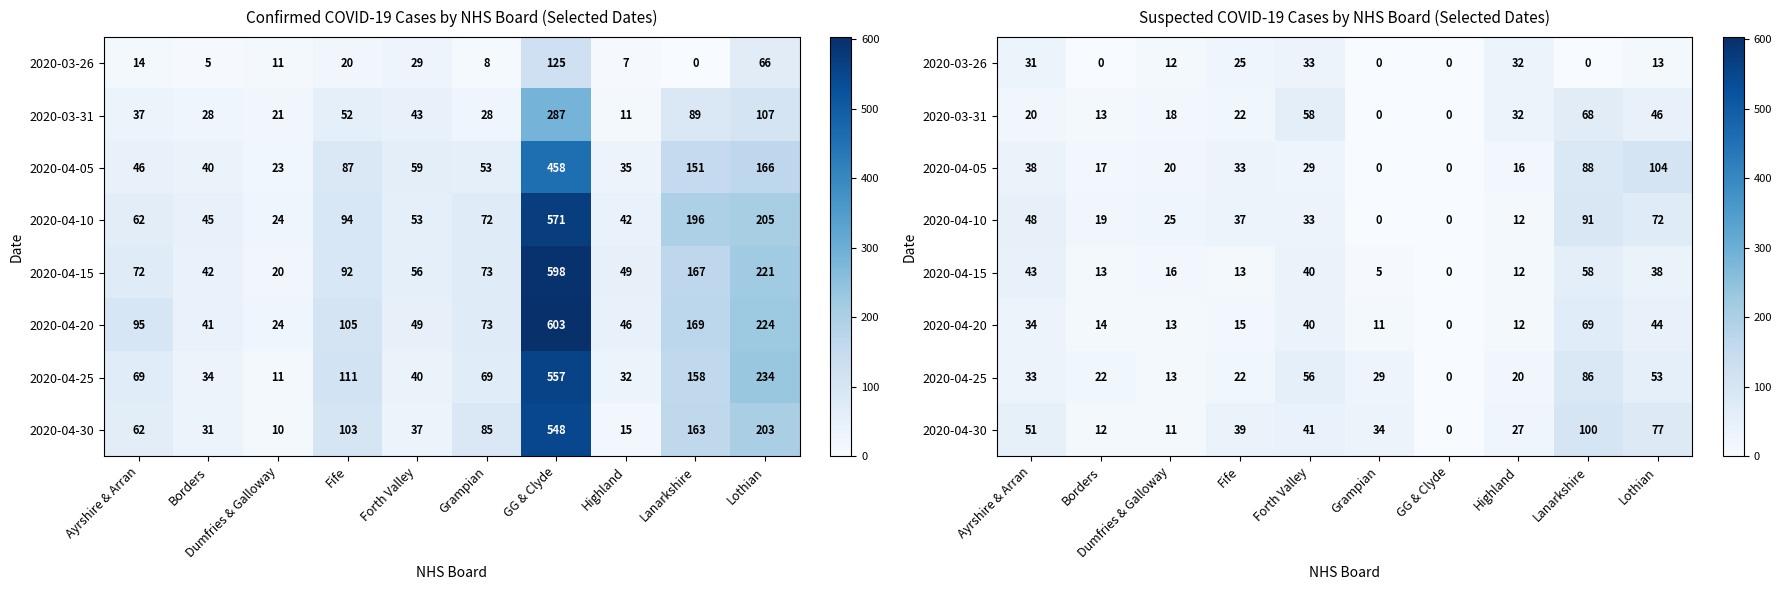

At how many categories does at least one series exceed 21?

9